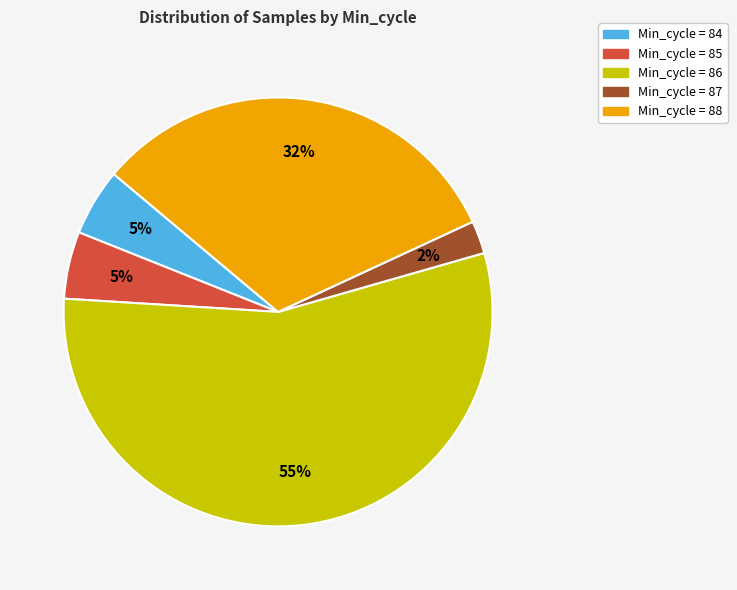

Is there any slice that represents more than half of the pie?

Yes